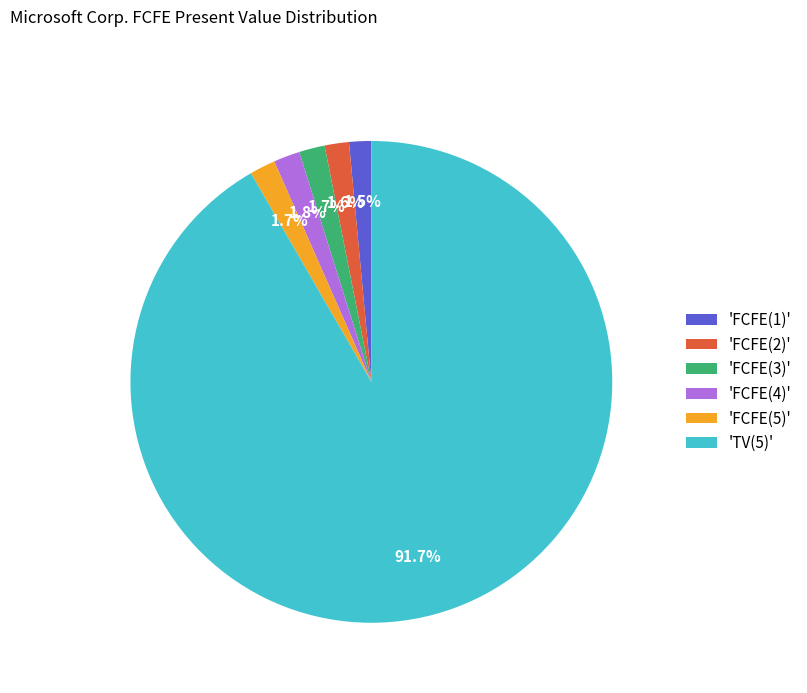

Does any single category account for the majority?

Yes